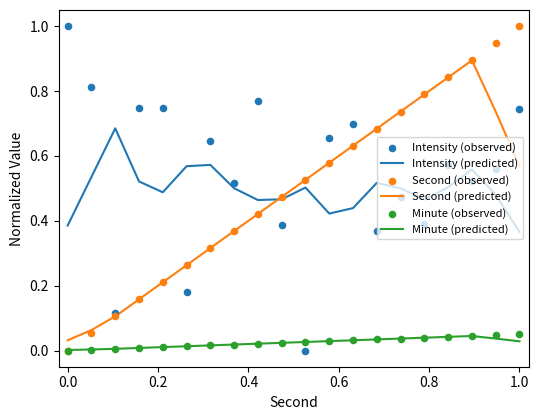

True or false: Intensity (predicted) and Minute (predicted) intersect in this chart.

False